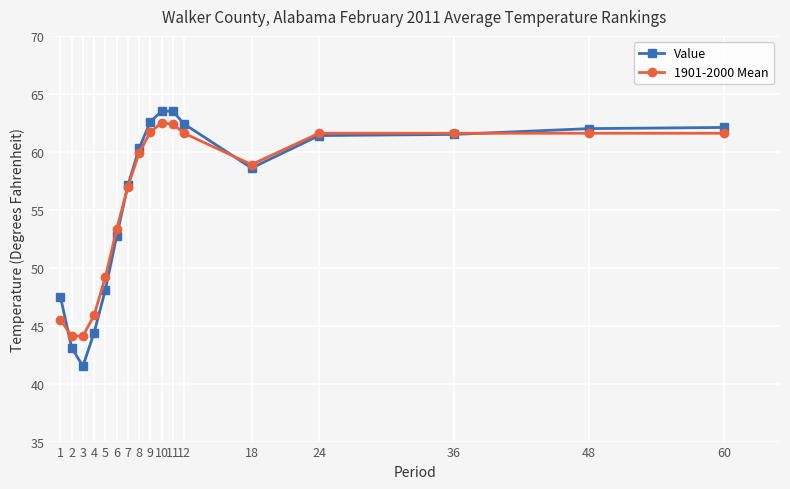

Is this an area chart (filled region under the line)?

No